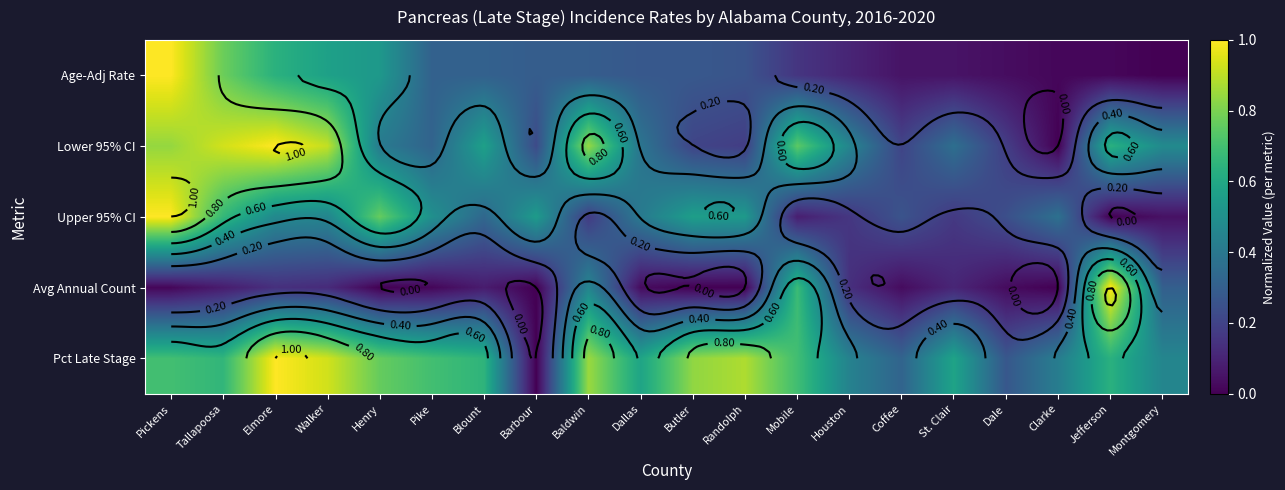

What is the greatest value displayed?

1.0